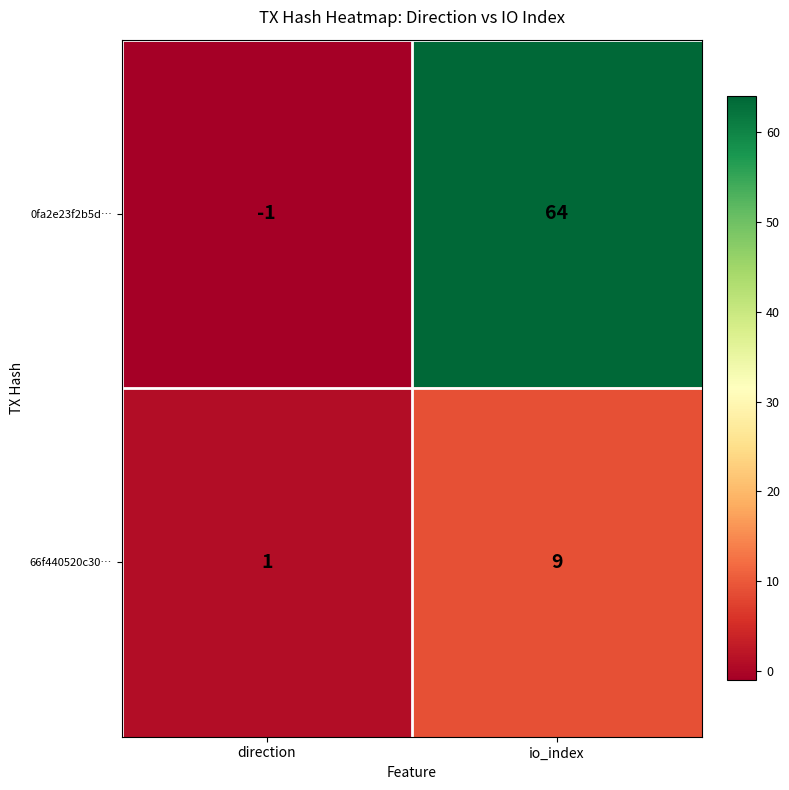

At how many categories does at least one series exceed 43?

1